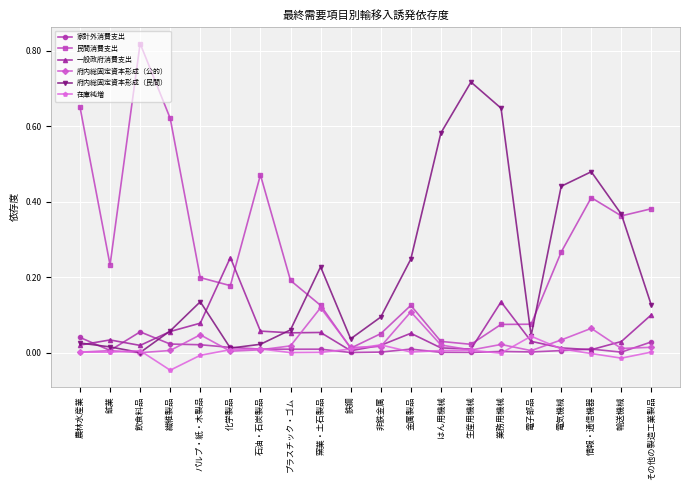

At which category does the chart reach its peak across all series?

飲食料品